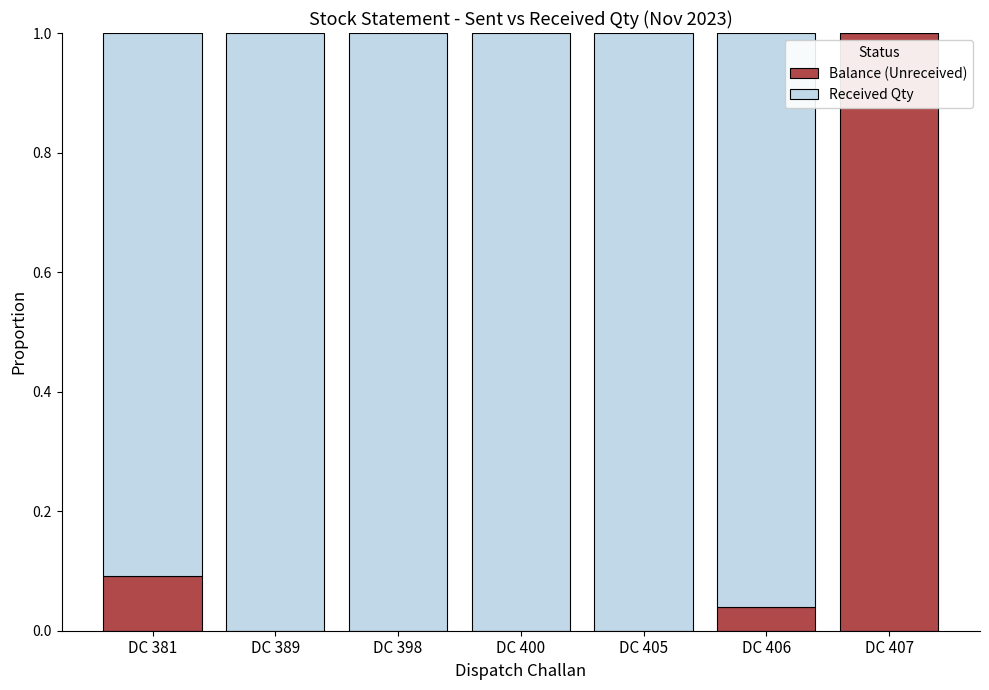

True or false: Balance (Unreceived) has a value of 0.5 at DC 400.

False